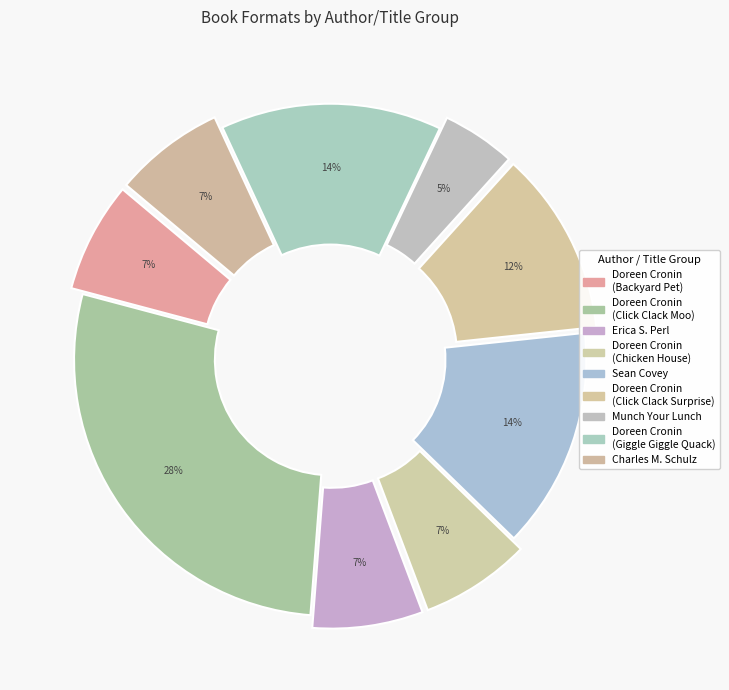

How many slices are in this pie chart?

9